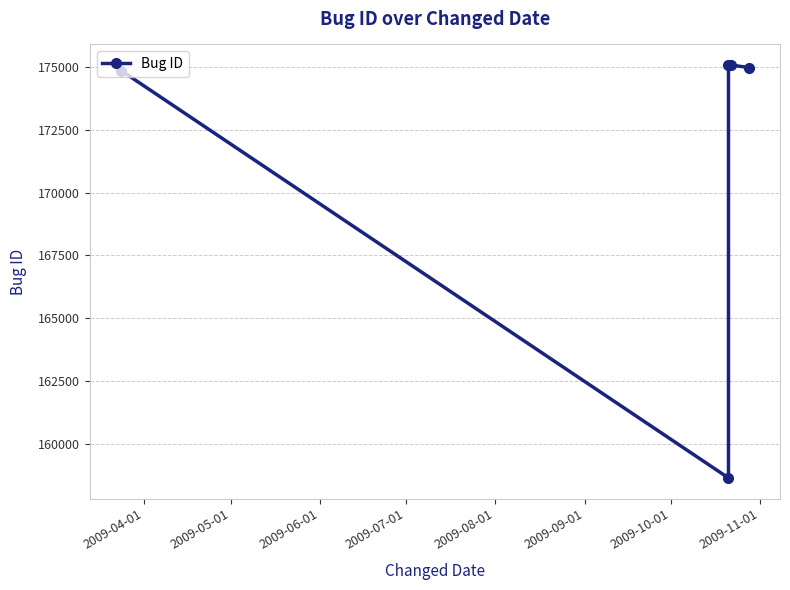

What is the difference between the values at 2009-06-01 and 2009-05-01?

16434